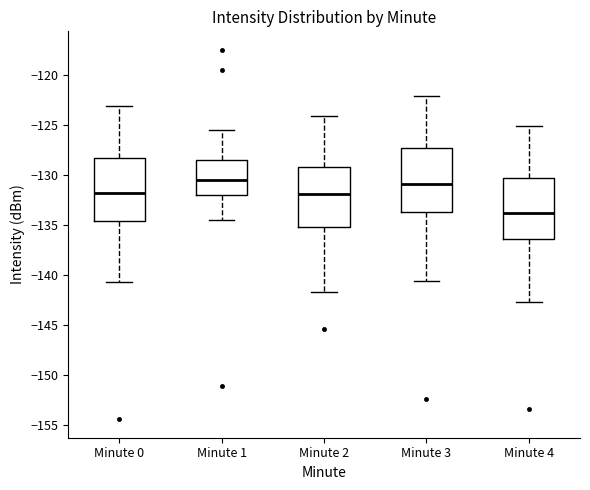

Reading left to right, read every box against the y-axis: the position of its median line, the range the box covers, and the ends of its whiskers. The values are not printed on the chart, so give them approximately, as read against the axis.

Minute 0: median -132.0, box -134.5 to -128.5, whiskers -141.0 to -123.0
Minute 1: median -130.5, box -132.0 to -128.5, whiskers -134.5 to -125.5
Minute 2: median -132.0, box -135.5 to -129.5, whiskers -142.0 to -124.0
Minute 3: median -131.0, box -133.5 to -127.5, whiskers -140.5 to -122.0
Minute 4: median -134.0, box -136.5 to -130.5, whiskers -143.0 to -125.0